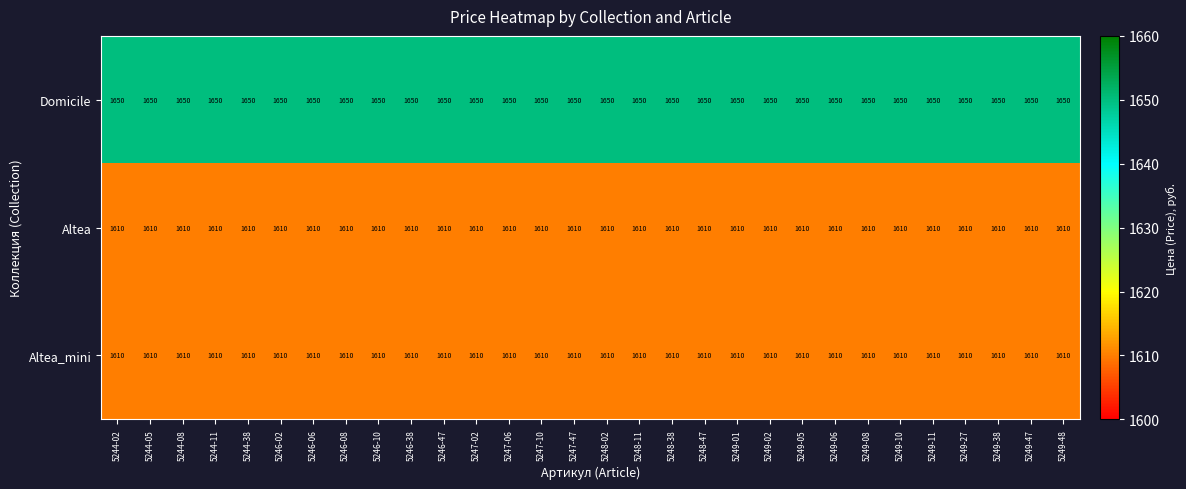

What is the maximum value shown in the chart?

1650